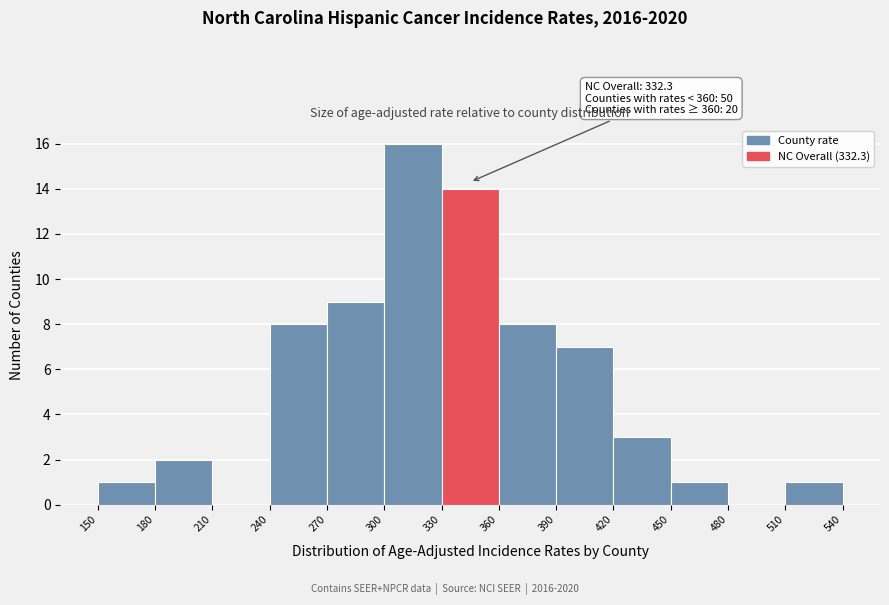

Over which range of the x-axis is the bar tallest?

300 to 330